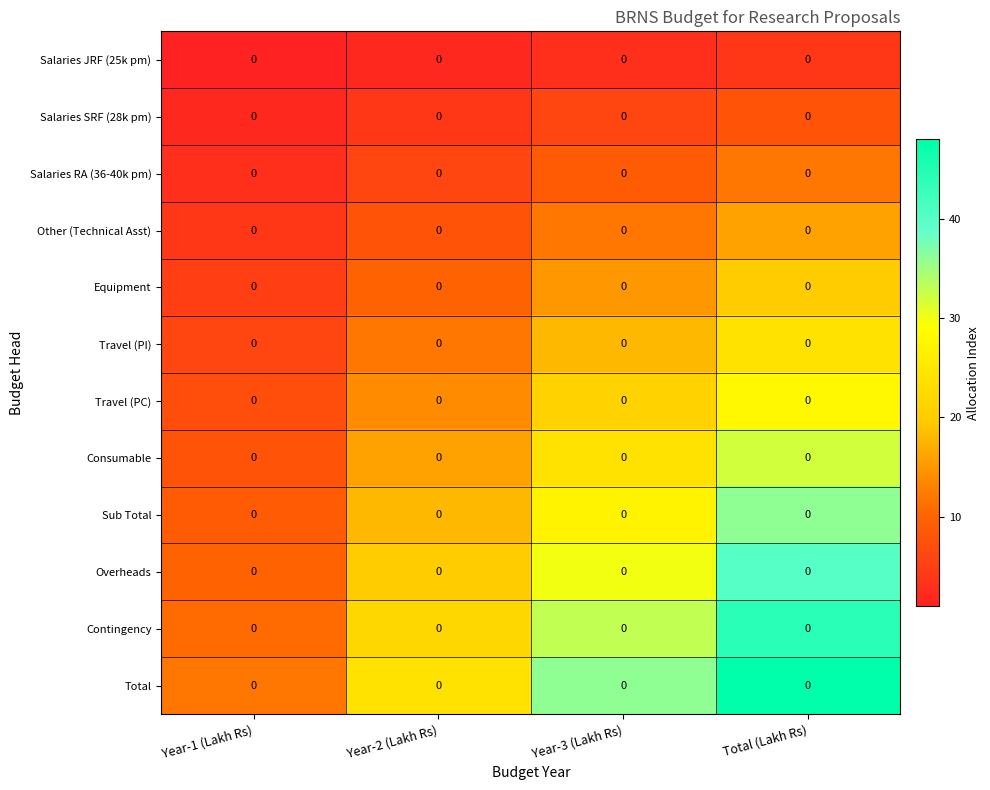

The Sub Total series shows 8 at Year-3 (Lakh Rs). True or false?

False